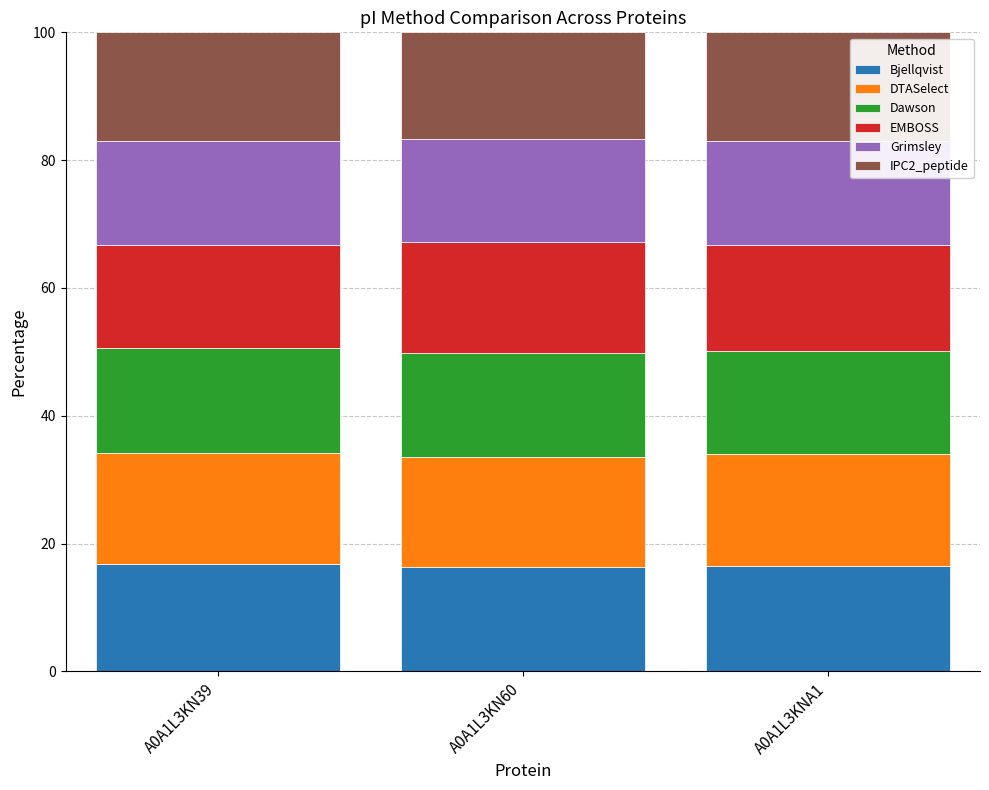

How many bars are there in total?

3